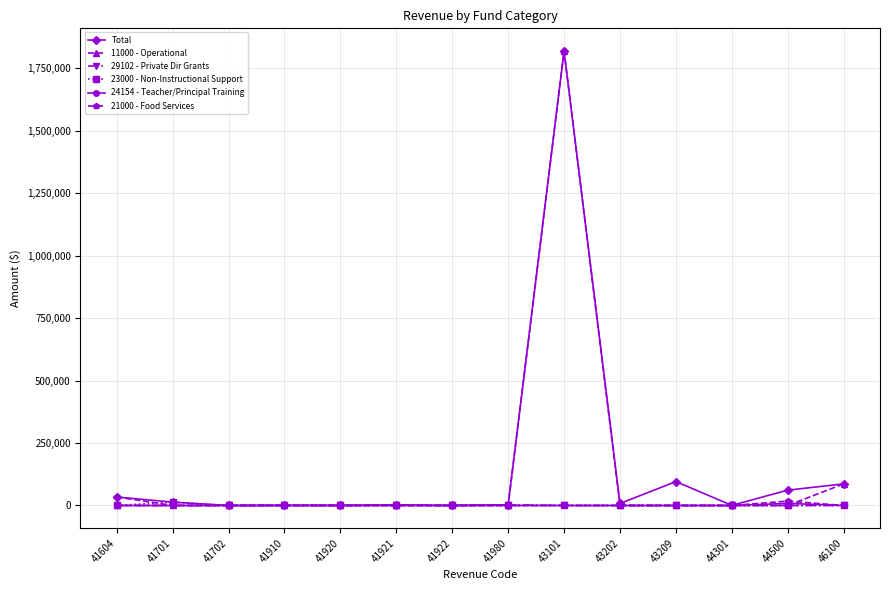

Which label corresponds to the largest value in the chart?

43101